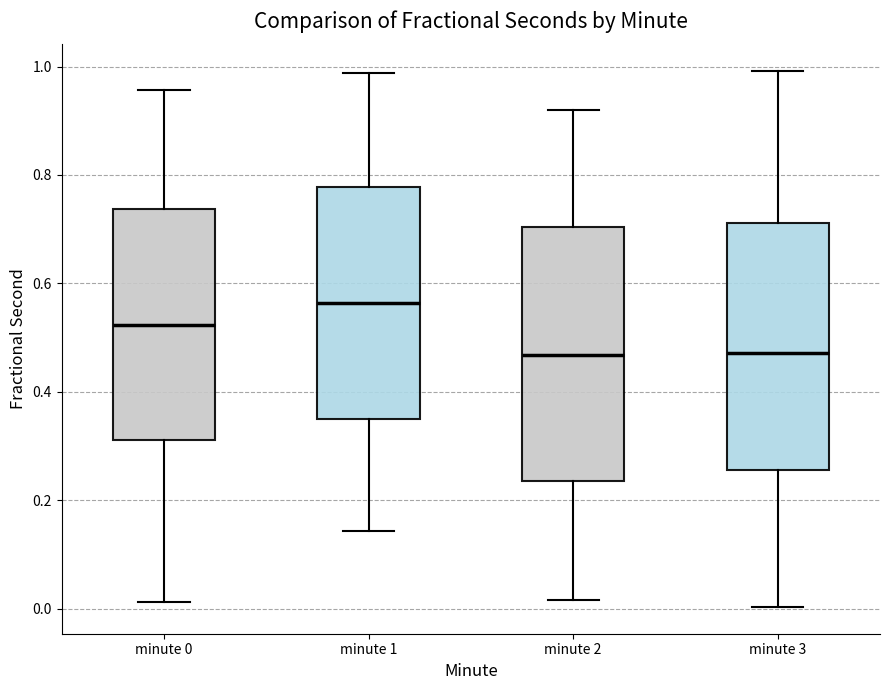

Reading left to right, read every box against the y-axis: the position of its median line, the range the box covers, and the ends of its whiskers. The values are not printed on the chart, so give them approximately, as read against the axis.

minute 0: median 0.52, box 0.32 to 0.74, whiskers 0.02 to 0.96
minute 1: median 0.56, box 0.34 to 0.78, whiskers 0.14 to 0.98
minute 2: median 0.46, box 0.24 to 0.70, whiskers 0.02 to 0.92
minute 3: median 0.48, box 0.26 to 0.72, whiskers 0.00 to 1.00